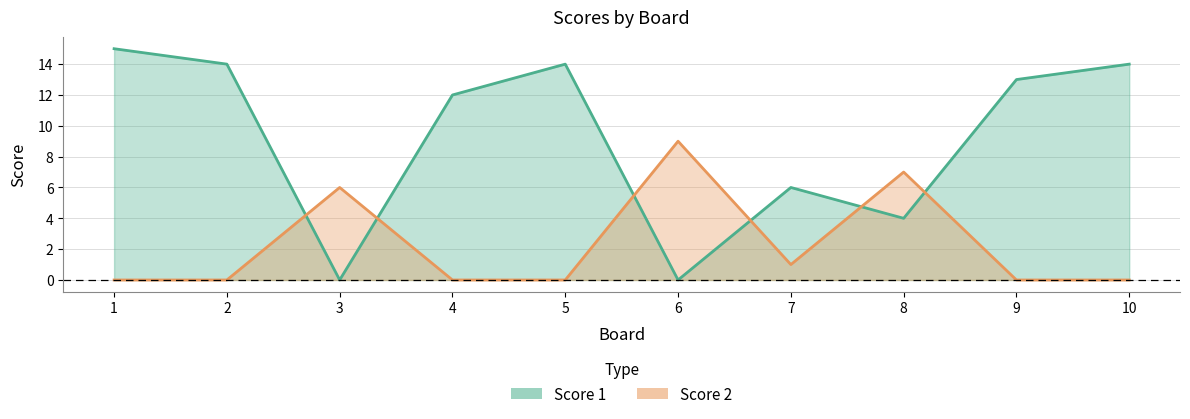

Reading right to left, transcribe all the data shown in this chart.

Score 1: 14	13	4	6	0	14	12	0	14	15
Score 2: 0	0	7	1	9	0	0	6	0	0